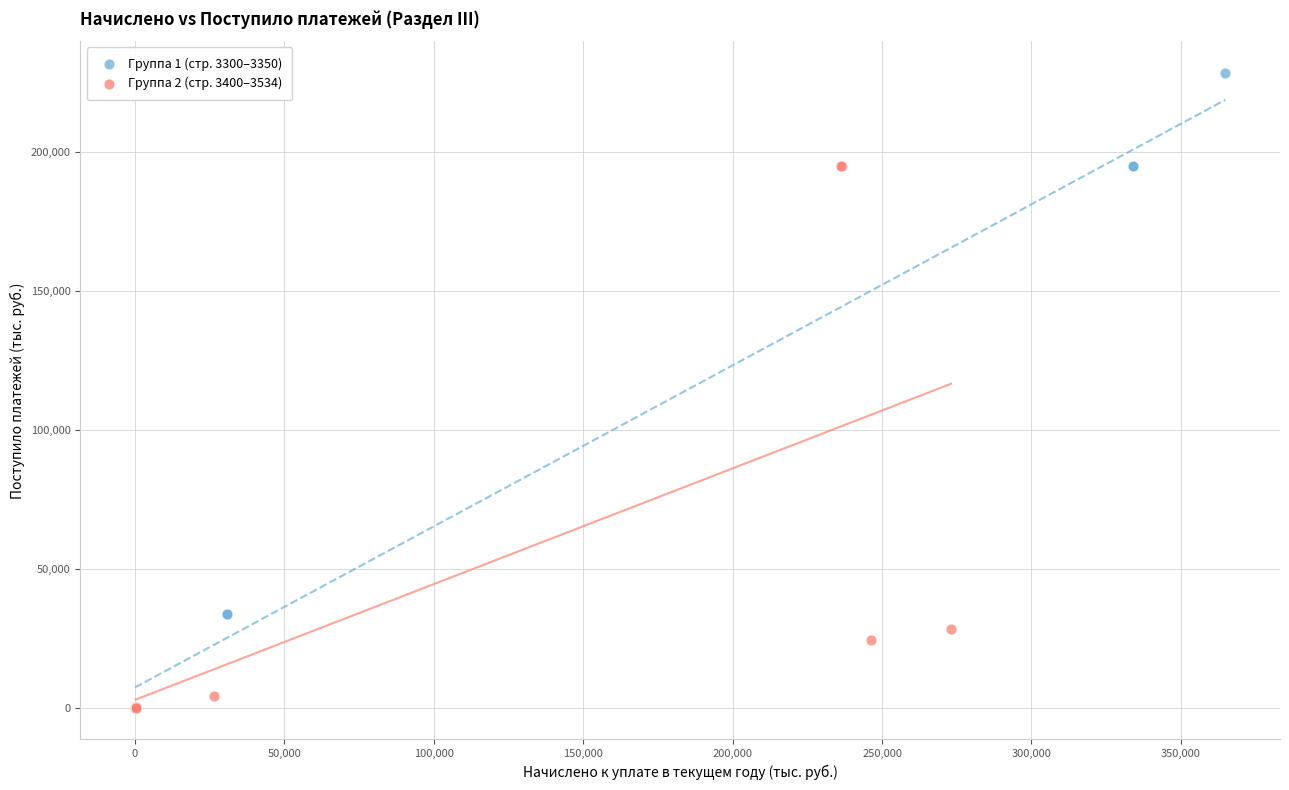

Which series reaches the maximum Y coordinate?

Группа 1 (стр. 3300–3350)